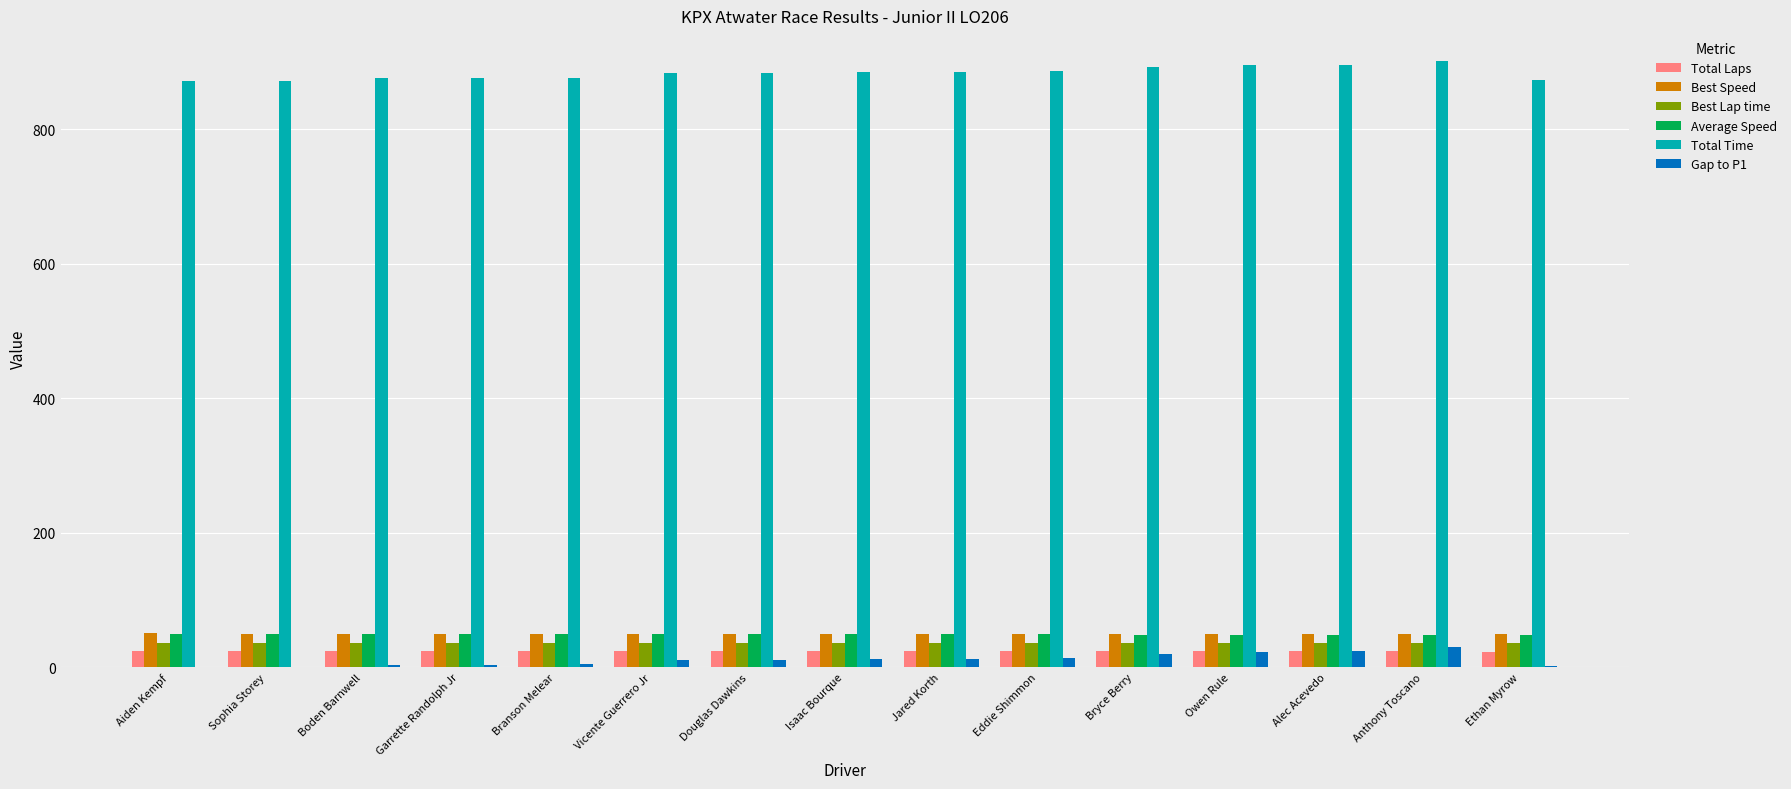

Is the value of Total Time at Anthony Toscano greater than the value of Best Lap time at Eddie Shimmon?

Yes